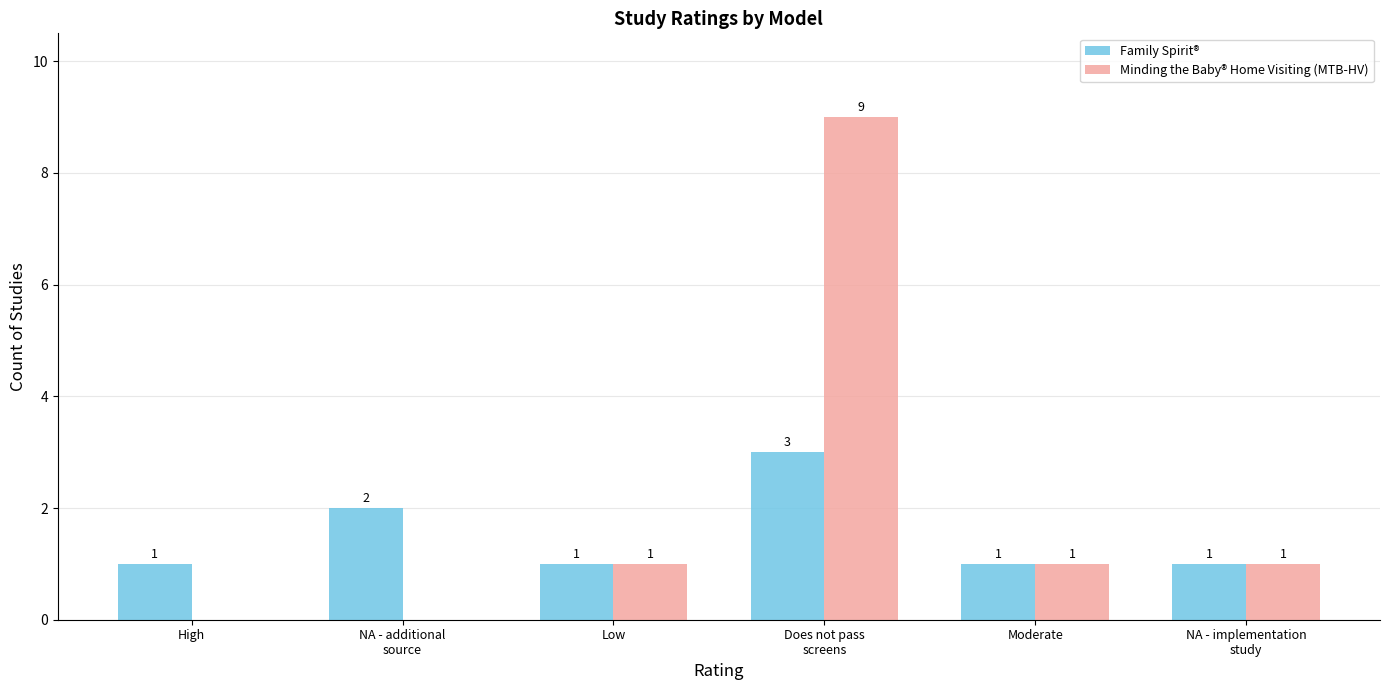

Which category has the highest value across all series?

Does not pass
screens